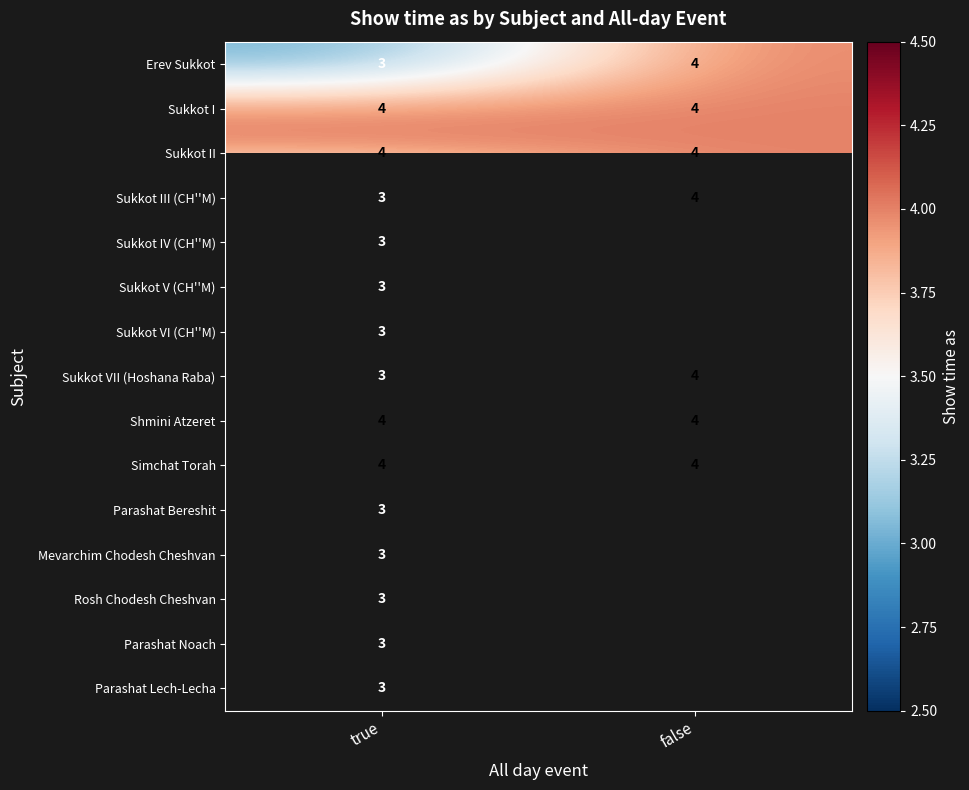

Which label corresponds to the largest value in the chart?

false